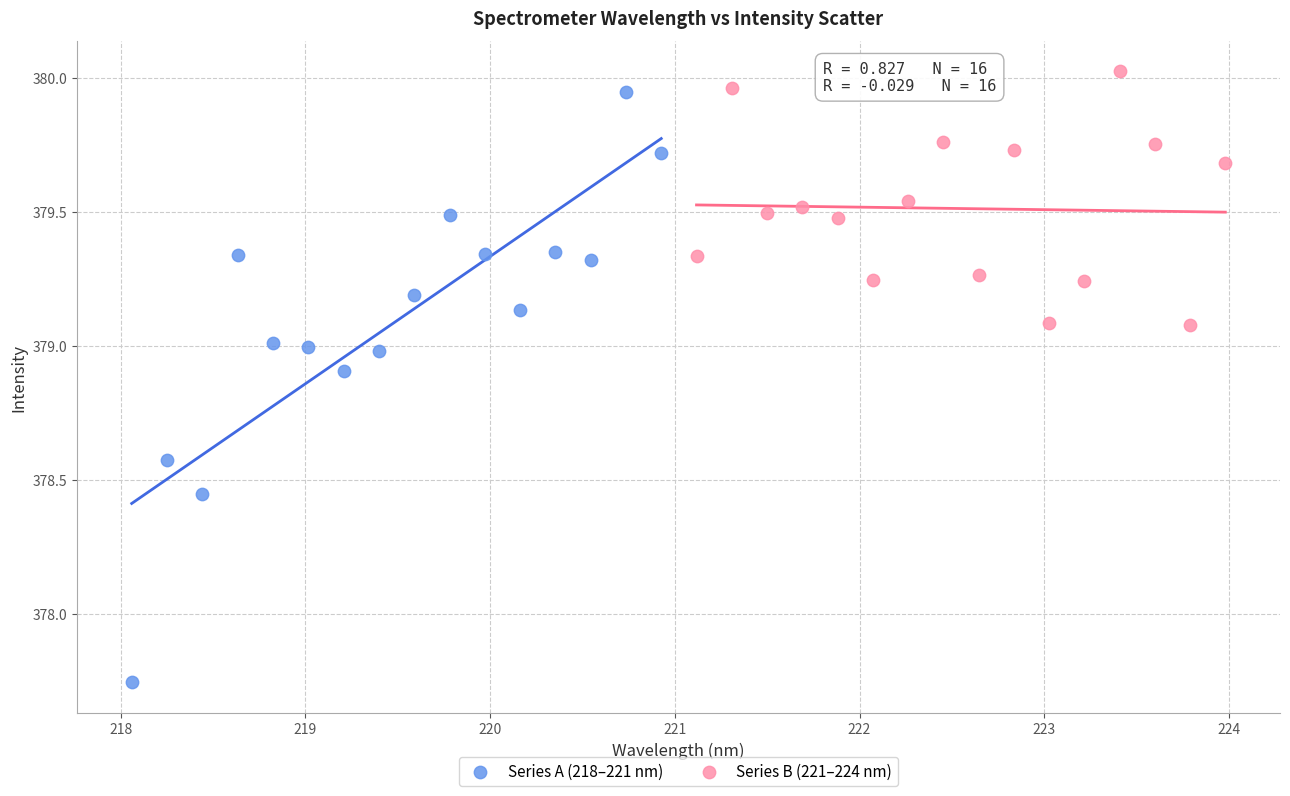

Which series contains the lowest Y value?

Series A (218–221 nm)